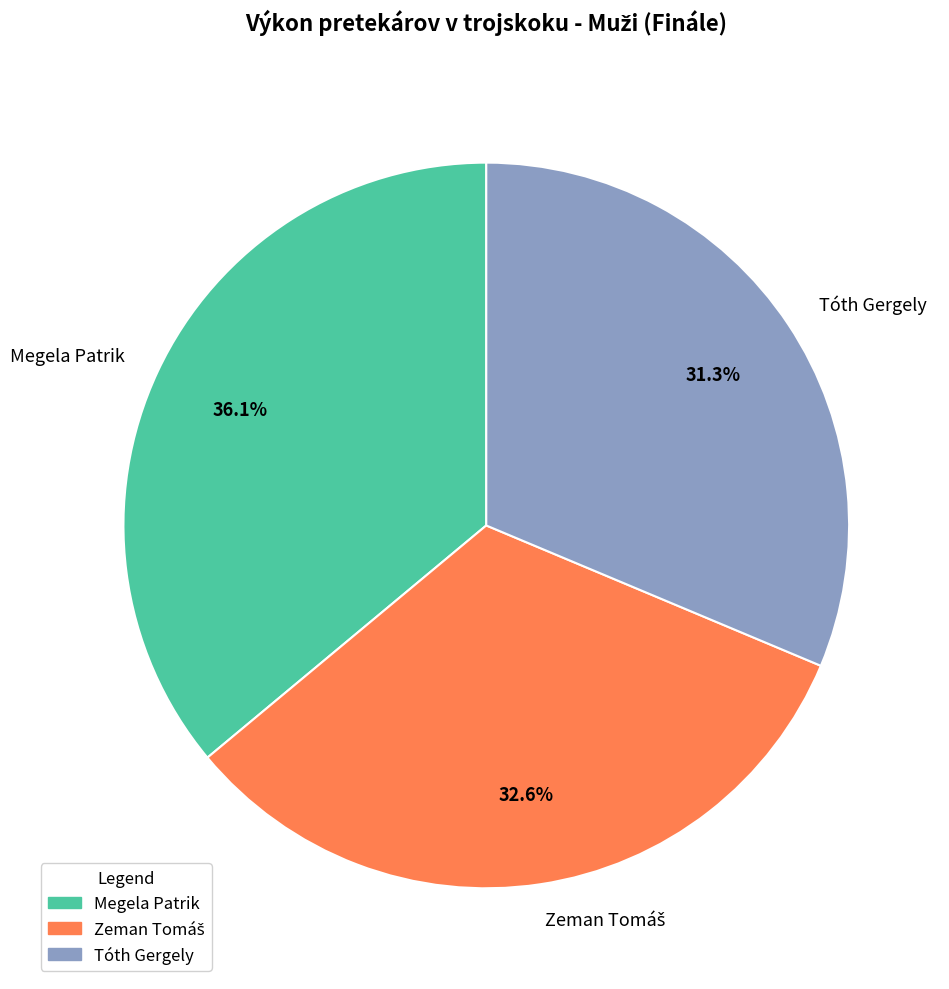

True or false: Megela Patrik accounts for 36% of the total.

True